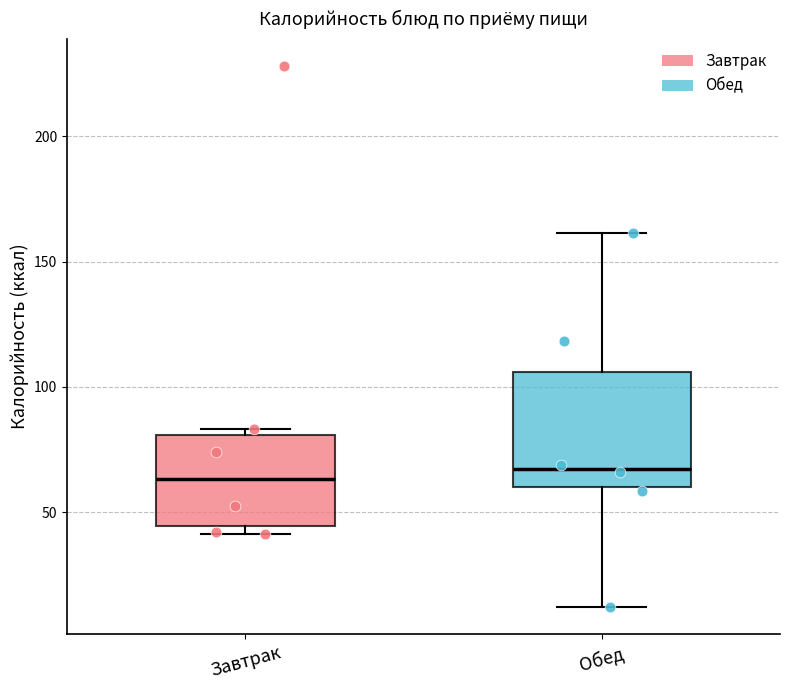

Reading left to right, read every box against the y-axis: the position of its median line, the range the box covers, and the ends of its whiskers. The values are not printed on the chart, so give them approximately, as read against the axis.

Завтрак: median 65, box 45 to 80, whiskers 40 to 85
Обед: median 65, box 60 to 105, whiskers 10 to 160